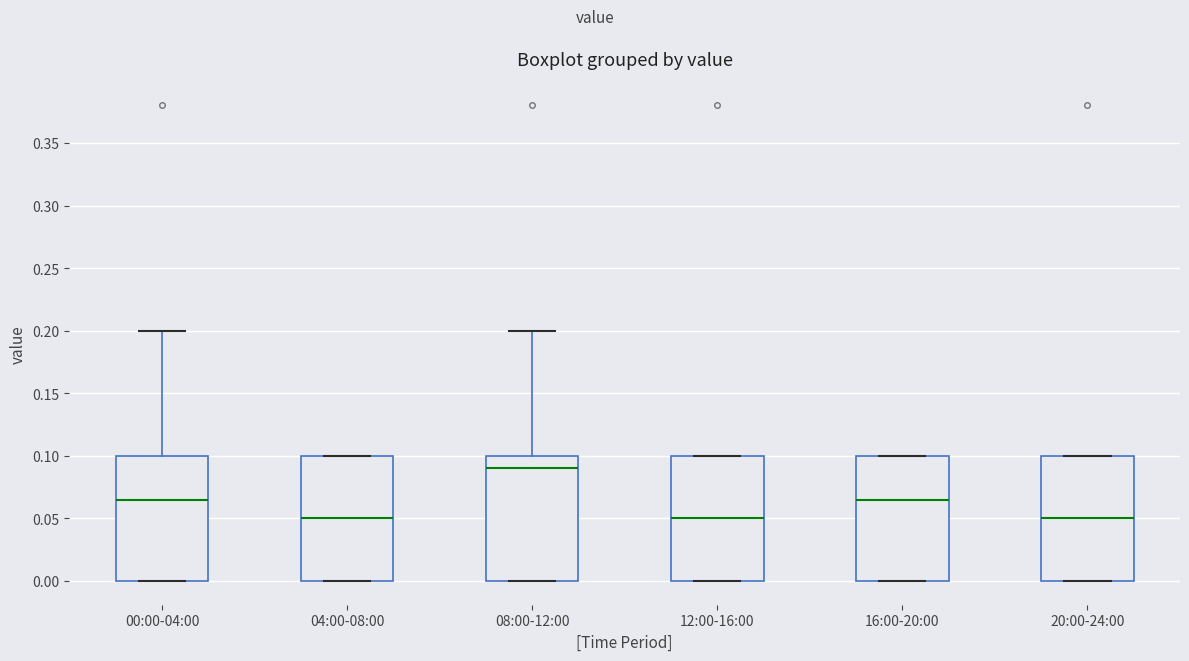

Reading left to right, read every box against the y-axis: the position of its median line, the range the box covers, and the ends of its whiskers. The values are not printed on the chart, so give them approximately, as read against the axis.

00:00-04:00: median 0.065, box 0.000 to 0.100, whiskers 0.000 to 0.200
04:00-08:00: median 0.050, box 0.000 to 0.100, whiskers 0.000 to 0.100
08:00-12:00: median 0.090, box 0.000 to 0.100, whiskers 0.000 to 0.200
12:00-16:00: median 0.050, box 0.000 to 0.100, whiskers 0.000 to 0.100
16:00-20:00: median 0.065, box 0.000 to 0.100, whiskers 0.000 to 0.100
20:00-24:00: median 0.050, box 0.000 to 0.100, whiskers 0.000 to 0.100